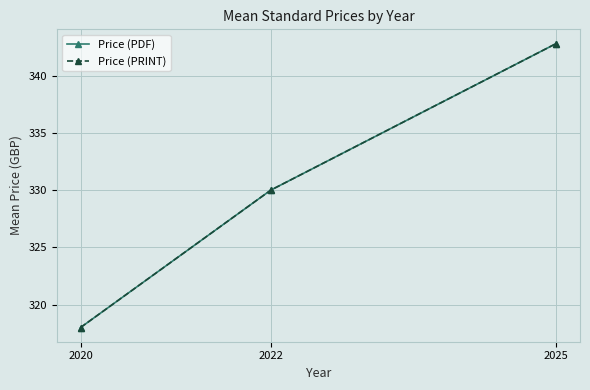

What is the difference between the second highest and minimum values in the Price (PRINT) series?

12.0